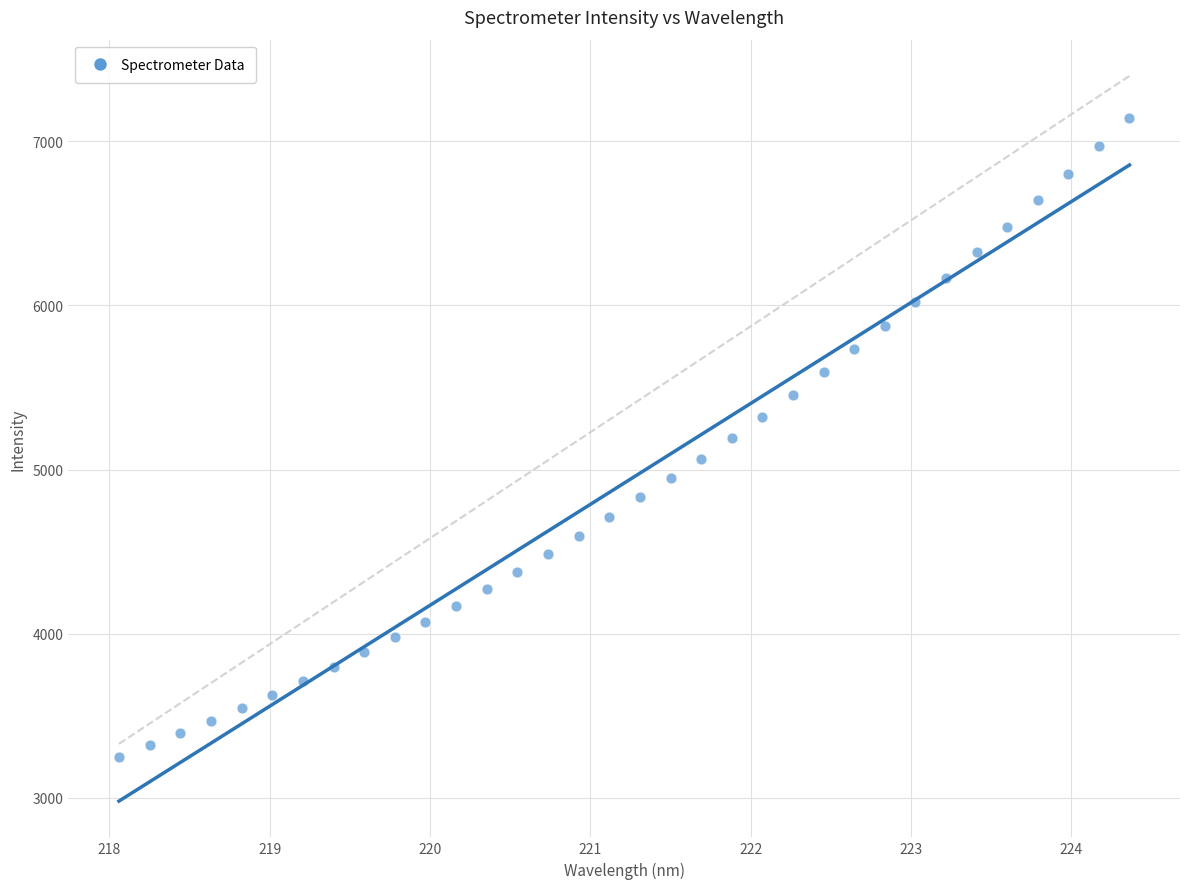

What is the range of Y values (max minus min)?

3893.8